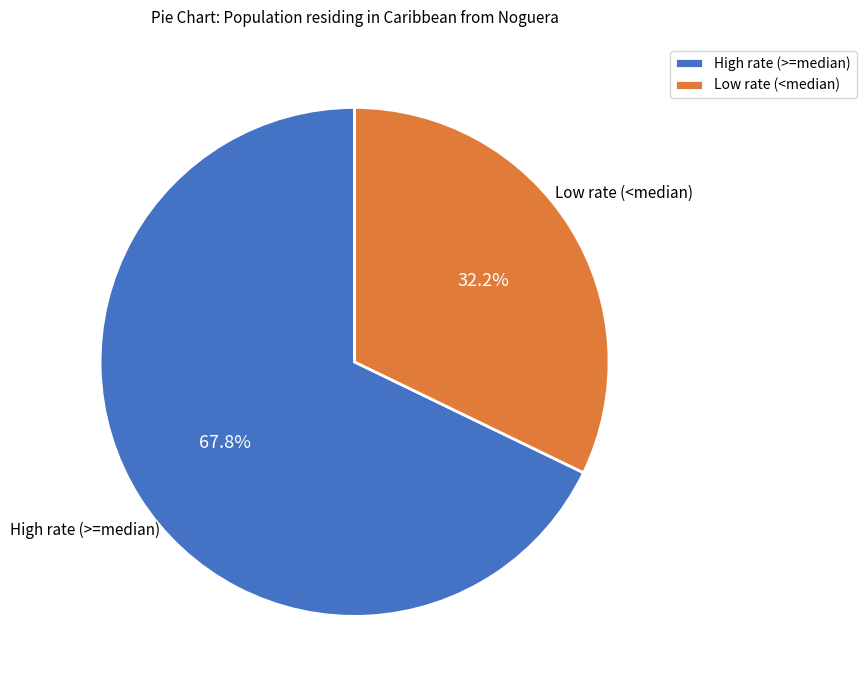

How much of the chart is everything except Low rate (<median)?

67.8%